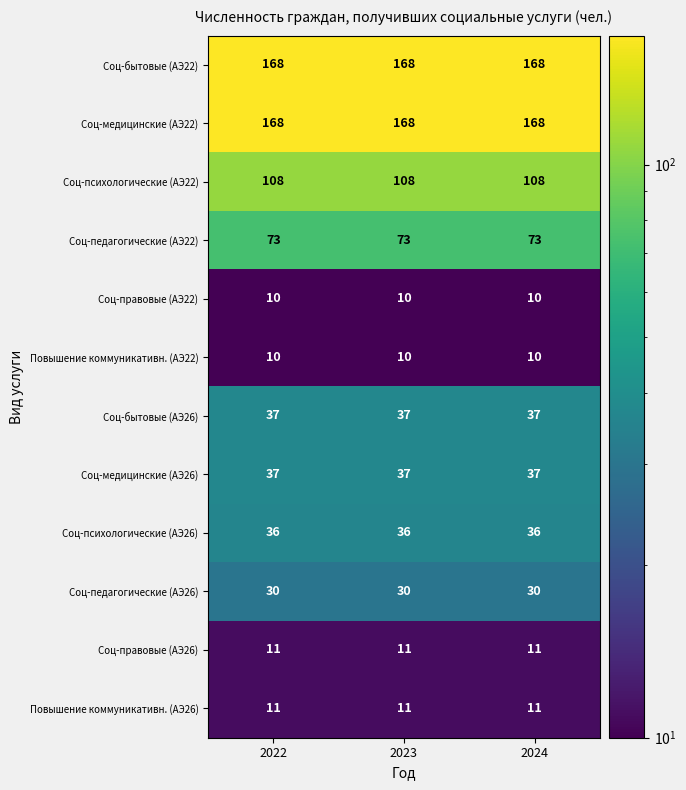

What is the total value across all series at 2024?

699